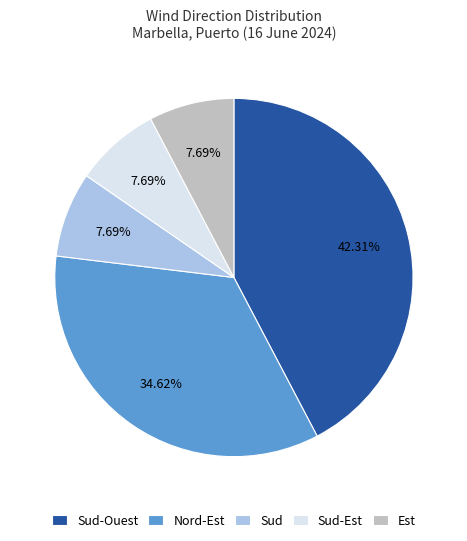

Does any single category account for the majority?

No